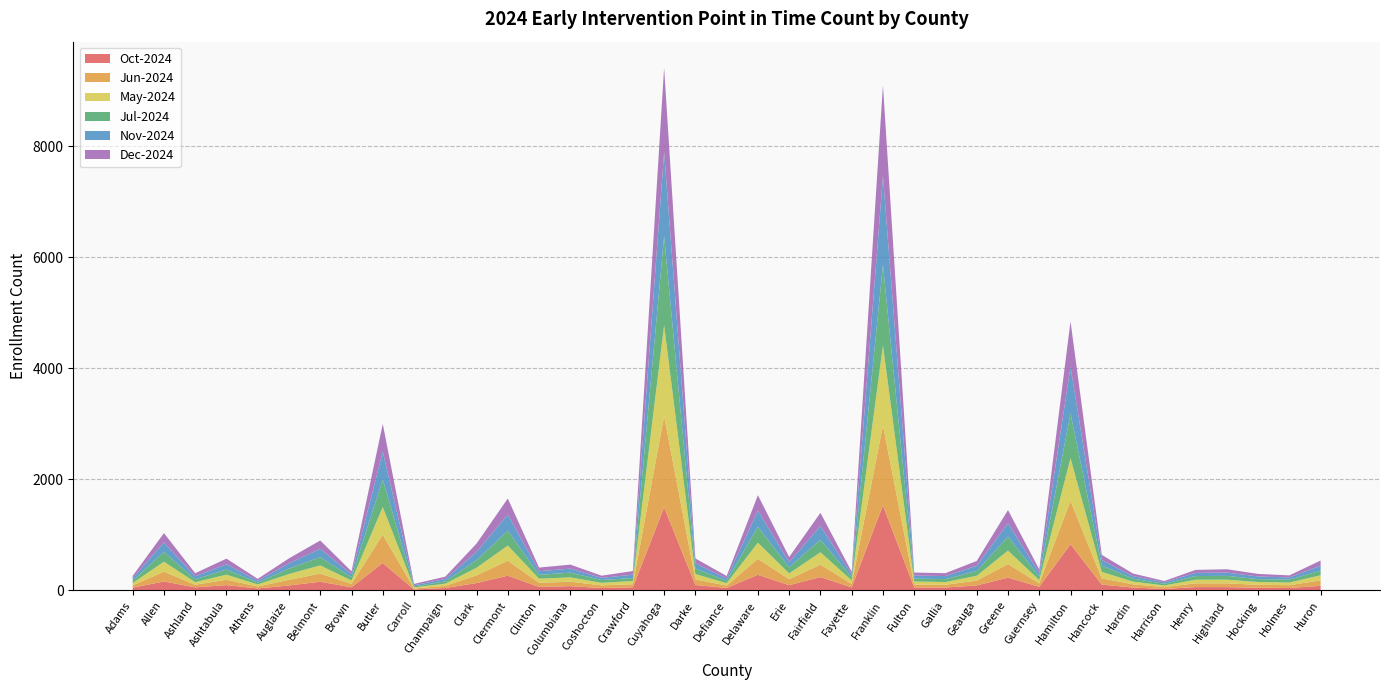

Reading left to right, what are all the values shown in this chart?

Oct-2024: 49	160	55	95	35	88	156	56	494	15	43	132	265	62	77	42	56	1497	97	44	281	94	240	54	1532	53	52	89	230	65	831	104	51	26	60	59	48	43	82
Jun-2024: 42	178	47	96	36	101	147	62	510	19	39	140	270	74	80	48	55	1646	101	42	287	108	224	64	1441	52	49	87	245	60	783	112	58	32	67	68	52	51	97
May-2024: 41	179	46	92	36	106	147	60	498	19	39	136	273	75	77	46	58	1635	96	44	292	104	223	61	1440	55	49	87	242	60	769	117	49	31	65	66	51	48	94
Jul-2024: 43	178	50	92	33	98	149	61	497	19	41	137	268	69	86	51	53	1609	98	43	287	110	225	60	1453	52	53	87	251	64	806	116	54	30	66	68	52	52	82
Nov-2024: 46	169	56	96	33	95	150	51	500	21	43	147	289	65	72	38	61	1511	95	43	288	92	245	50	1597	55	55	93	243	65	841	98	45	26	57	59	48	39	88
Dec-2024: 41	168	56	101	35	89	150	53	501	24	42	151	291	66	72	40	65	1518	88	43	280	92	240	47	1639	54	52	87	236	64	817	92	47	24	54	61	46	37	95